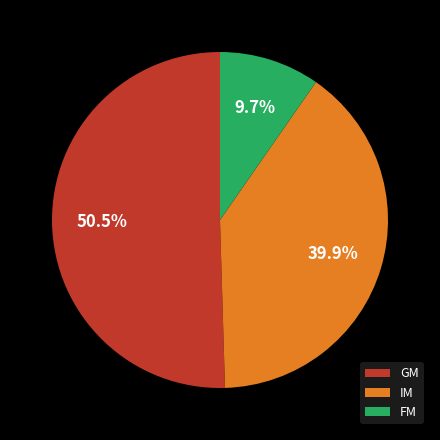

How many slices are in this pie chart?

3